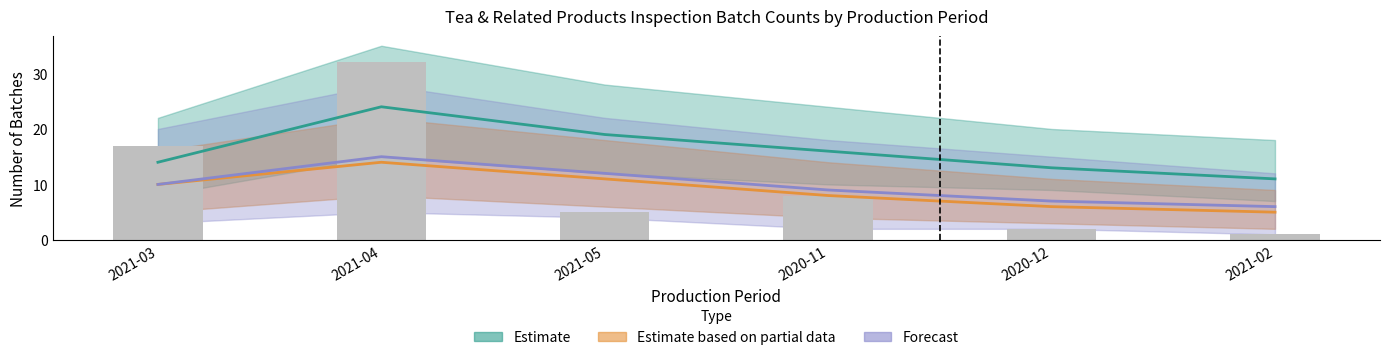

Rank the categories by value from lowest to highest.

2021-02, 2020-12, 2021-05, 2020-11, 2021-03, 2021-04